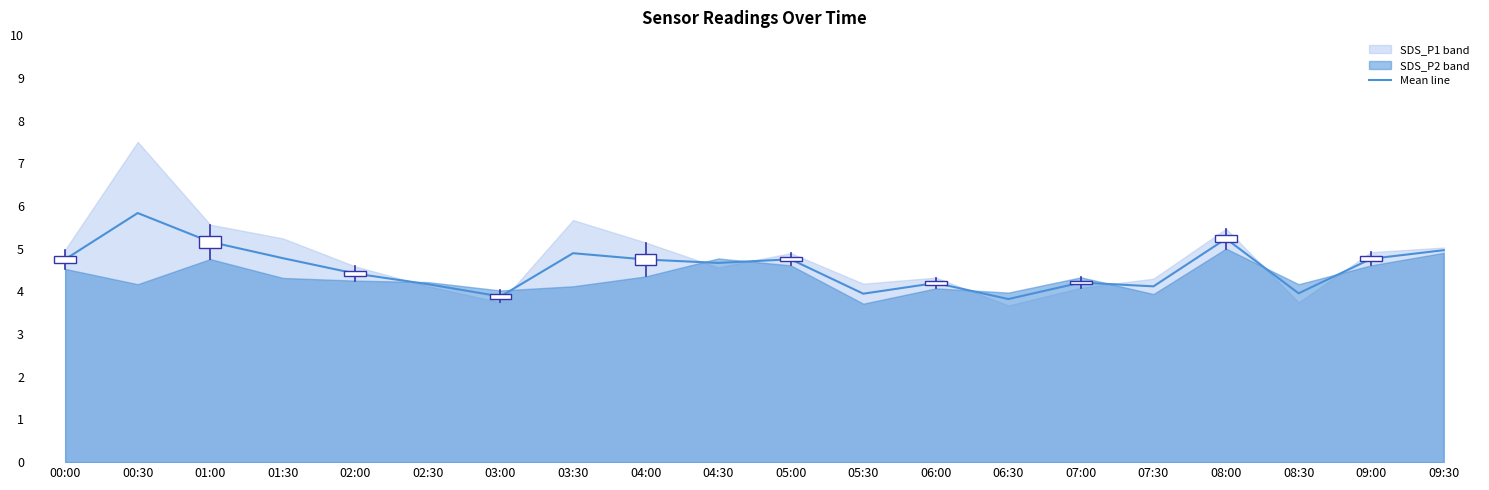

What position from the left is 03:30?

8